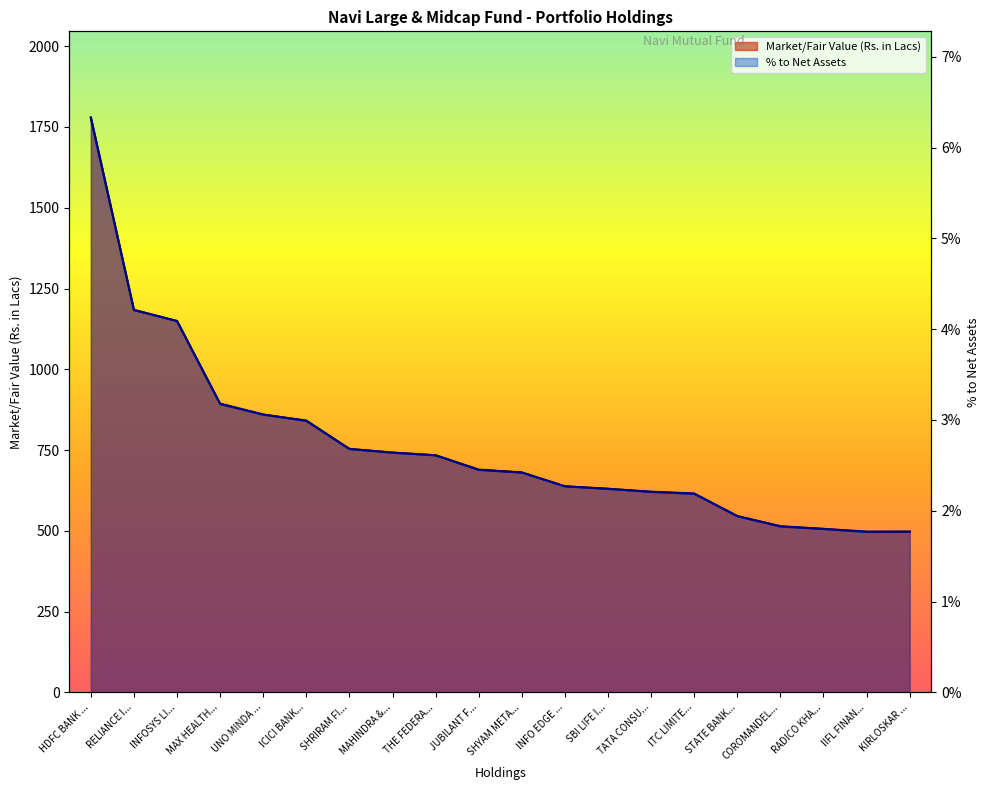

What is the total value across all series at UNO MINDA ...?

862.6